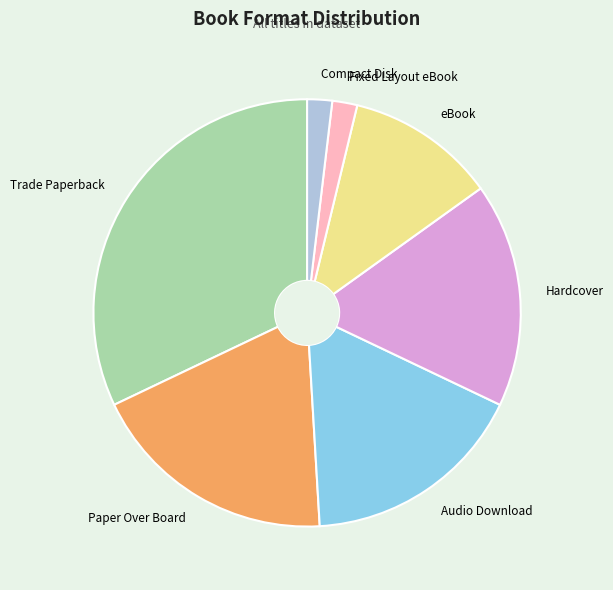

Is it true that Trade Paperback is 32% of the pie?

True